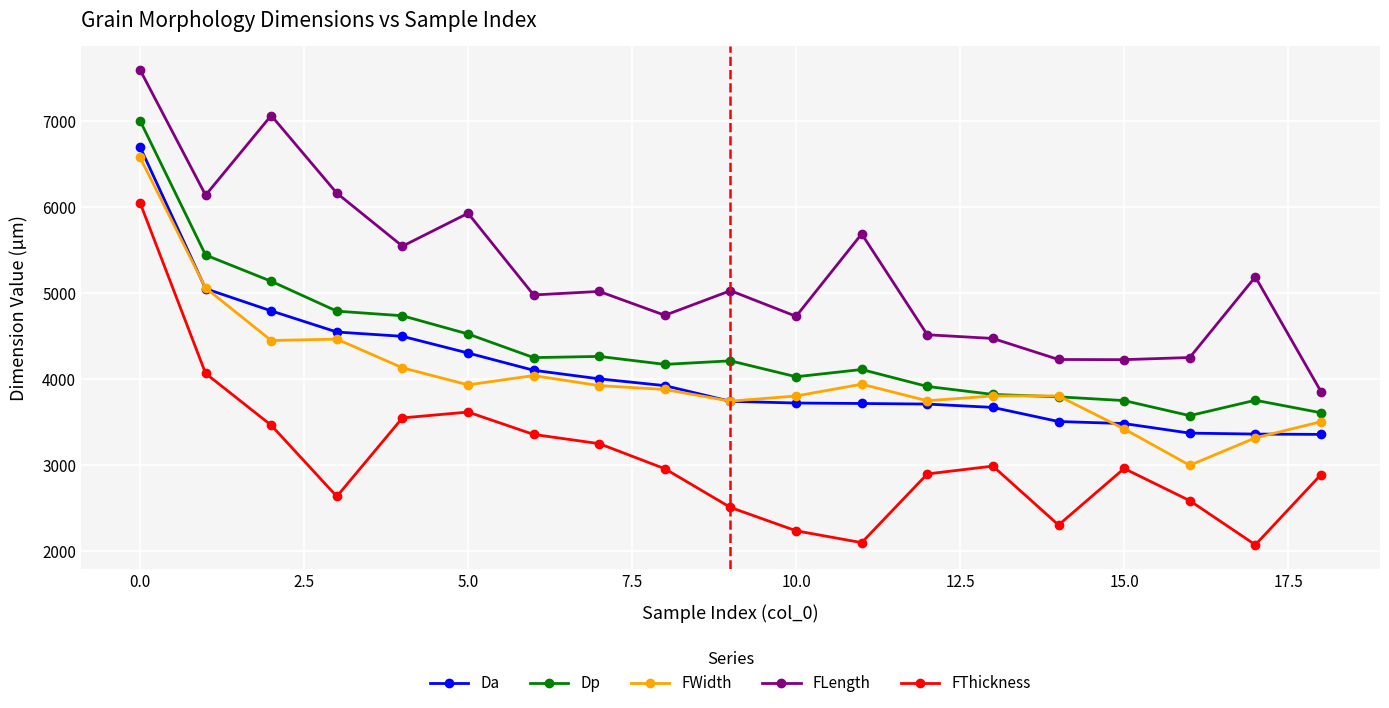

Which series has the widest spread of values?

FThickness